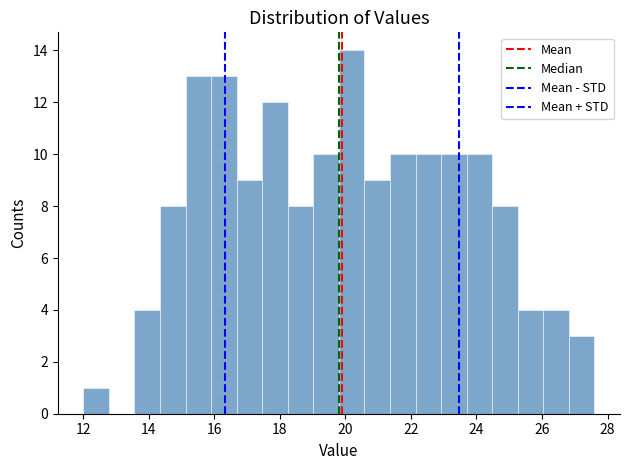

Around what value on the x-axis is the tallest bar? Give the approximate position of its centre, as read against the axis.

20.2